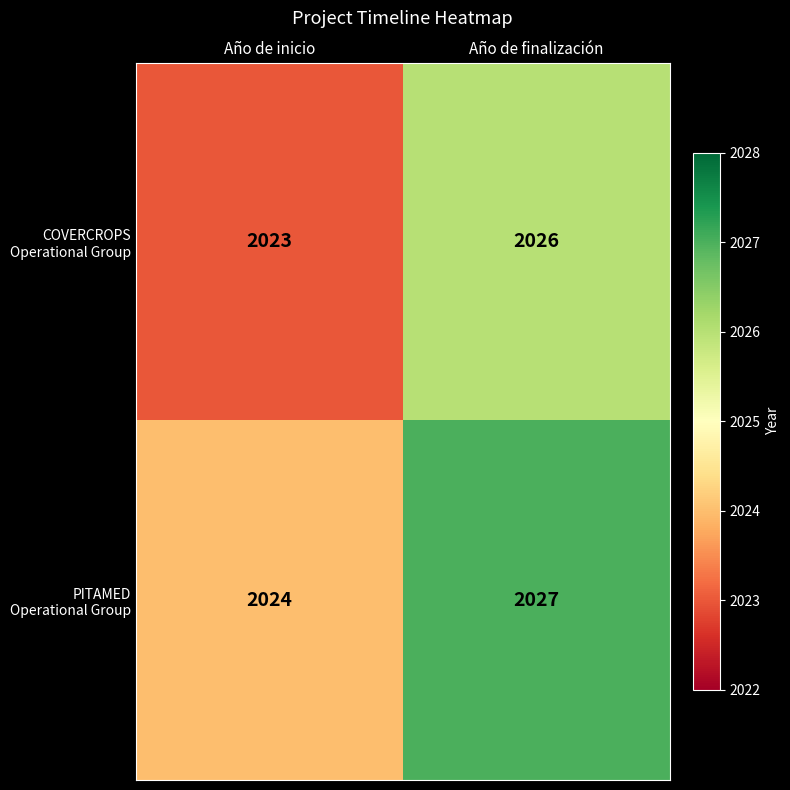

What is the total value across all series at Año de inicio?

4047